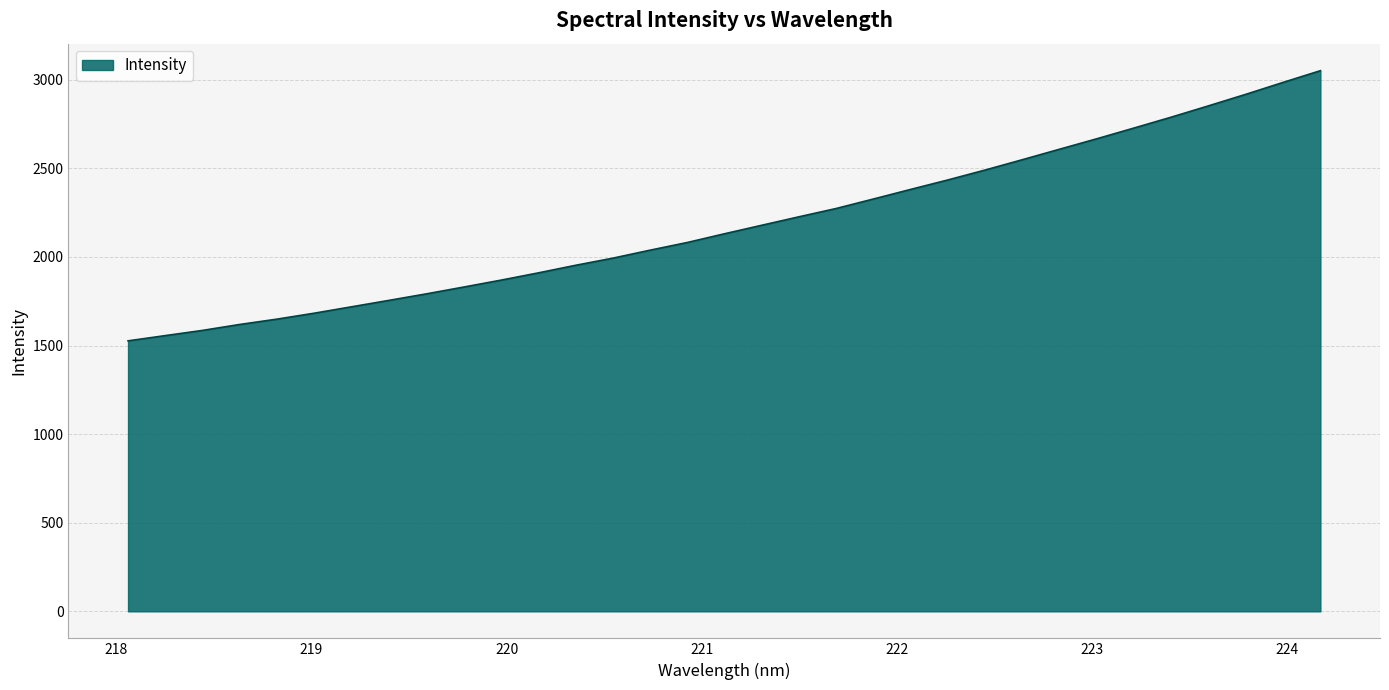

What is the maximum value shown in the chart?

3051.4